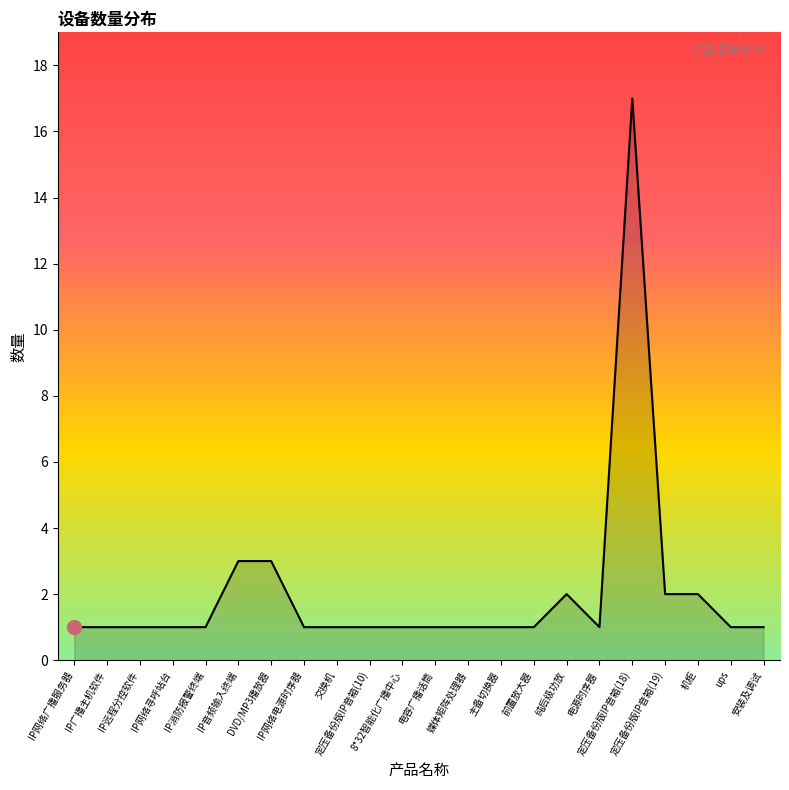

What is the maximum value shown in the chart?

17